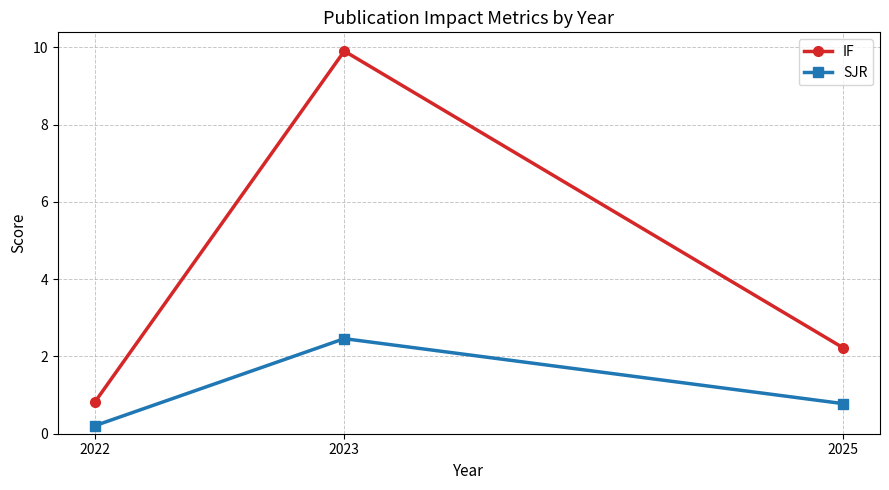

Rank the series by their maximum value, from lowest to highest.

SJR, IF